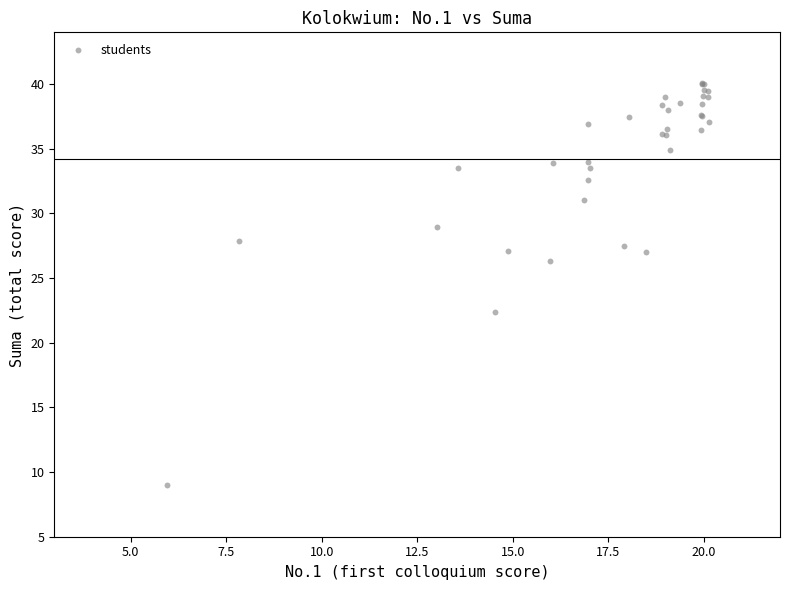

What Y value in the scatter plot is closest to 24?

22.4